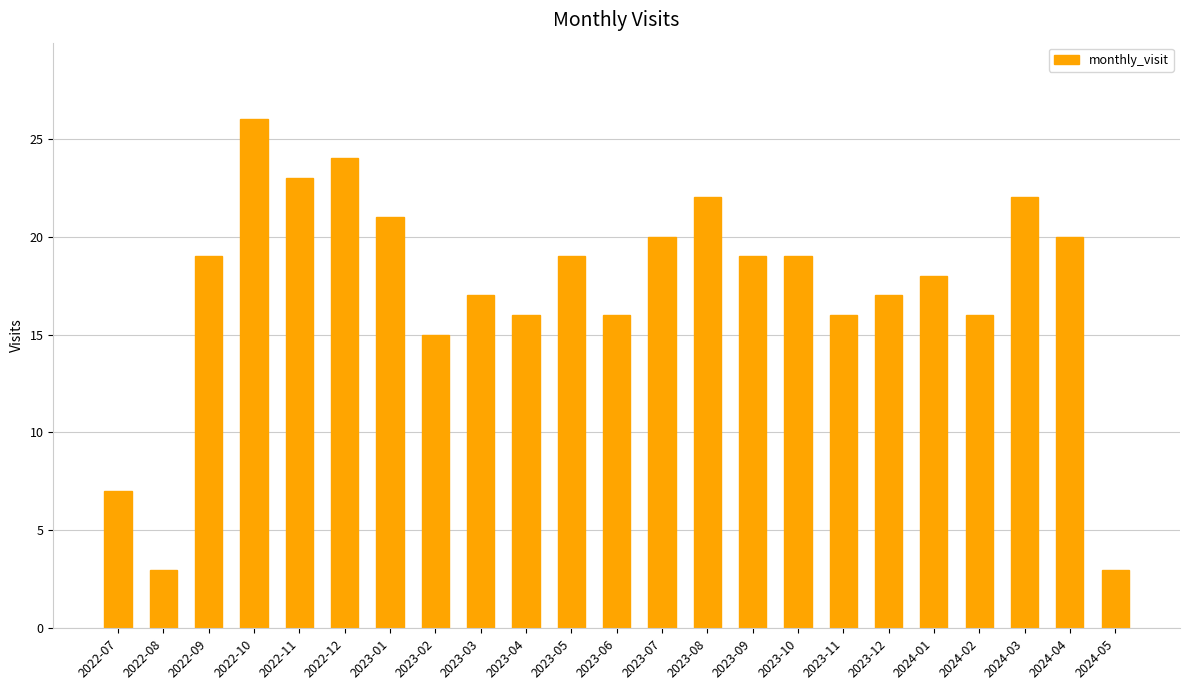

What is the value of the 7th bar from the left?

21